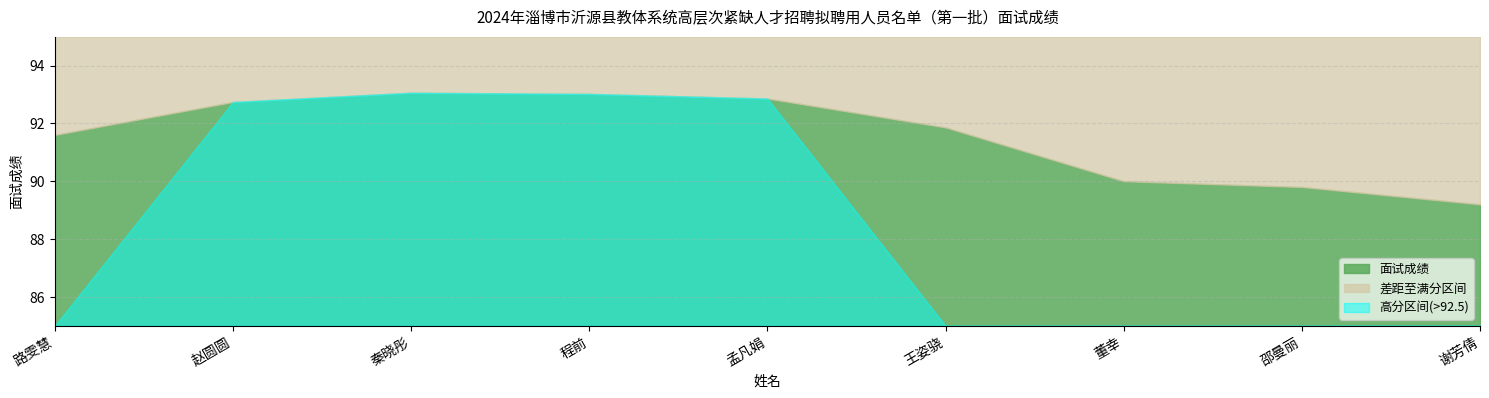

Which category has the lowest value across all series?

谢芳倩